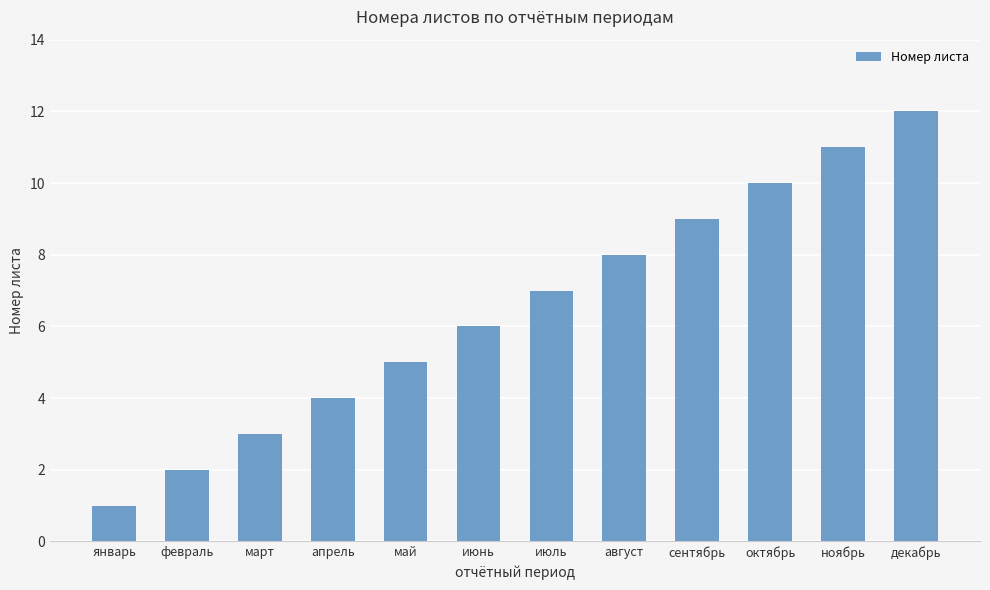

Which category has the highest value across all series?

декабрь